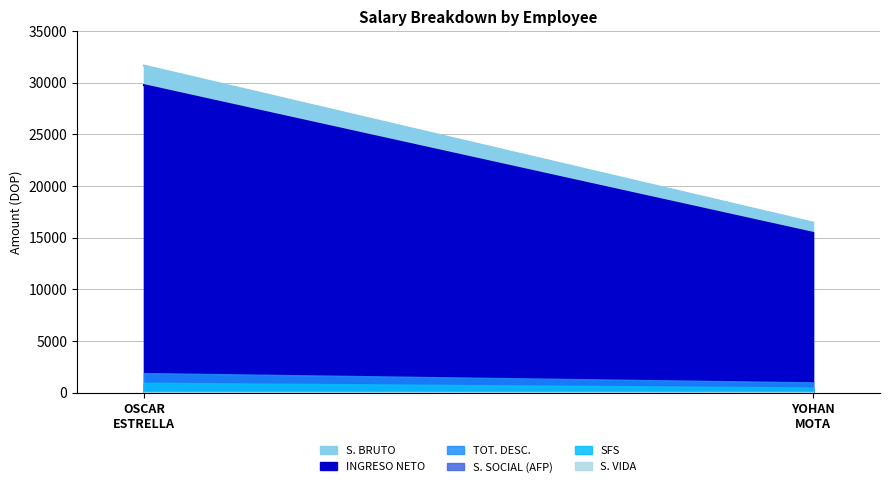

Which series has the largest range (max minus min)?

S. BRUTO